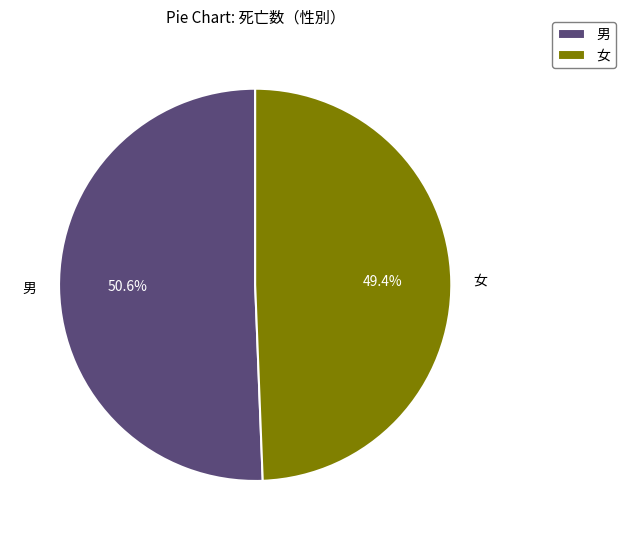

Rank the categories by value from lowest to highest.

女, 男